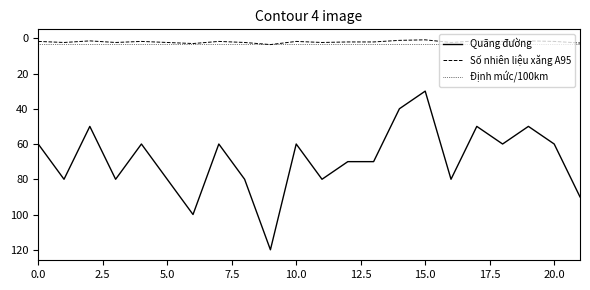

Which series has the widest spread of values?

Quãng đường